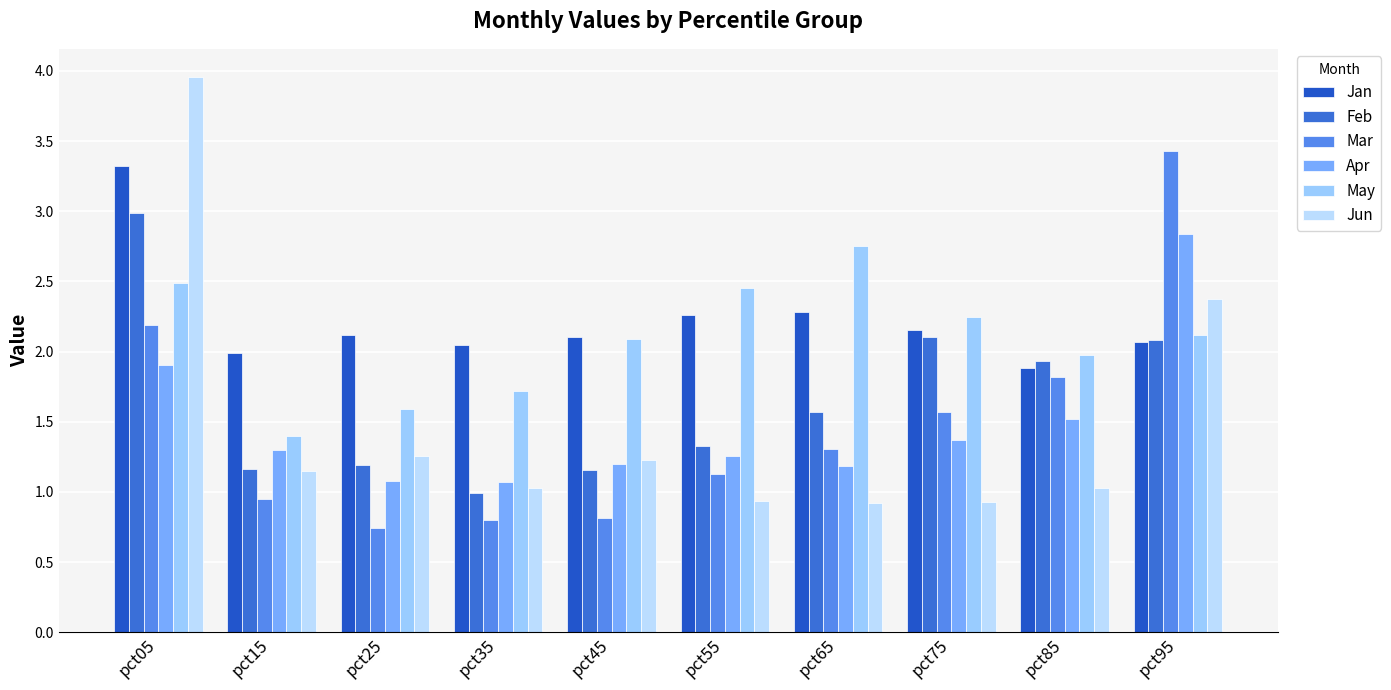

Rank the series by their maximum value, from lowest to highest.

May, Apr, Feb, Jan, Mar, Jun